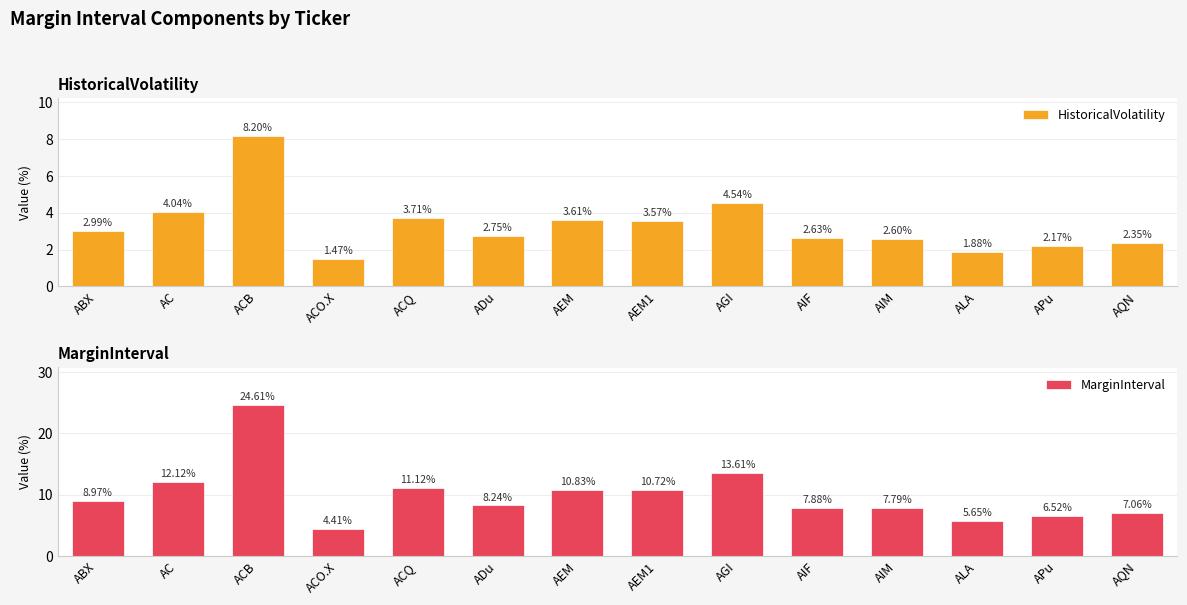

Where does the HistoricalVolatility series first go above 2?

ABX